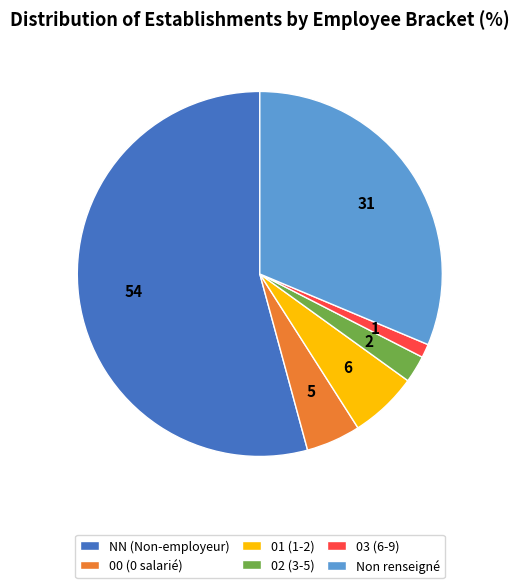

Which category has the smallest portion of the pie?

03 (6-9)